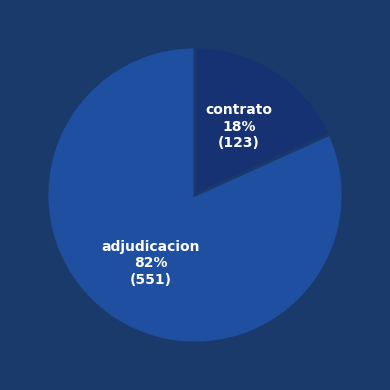

Is there a majority slice in this chart?

Yes